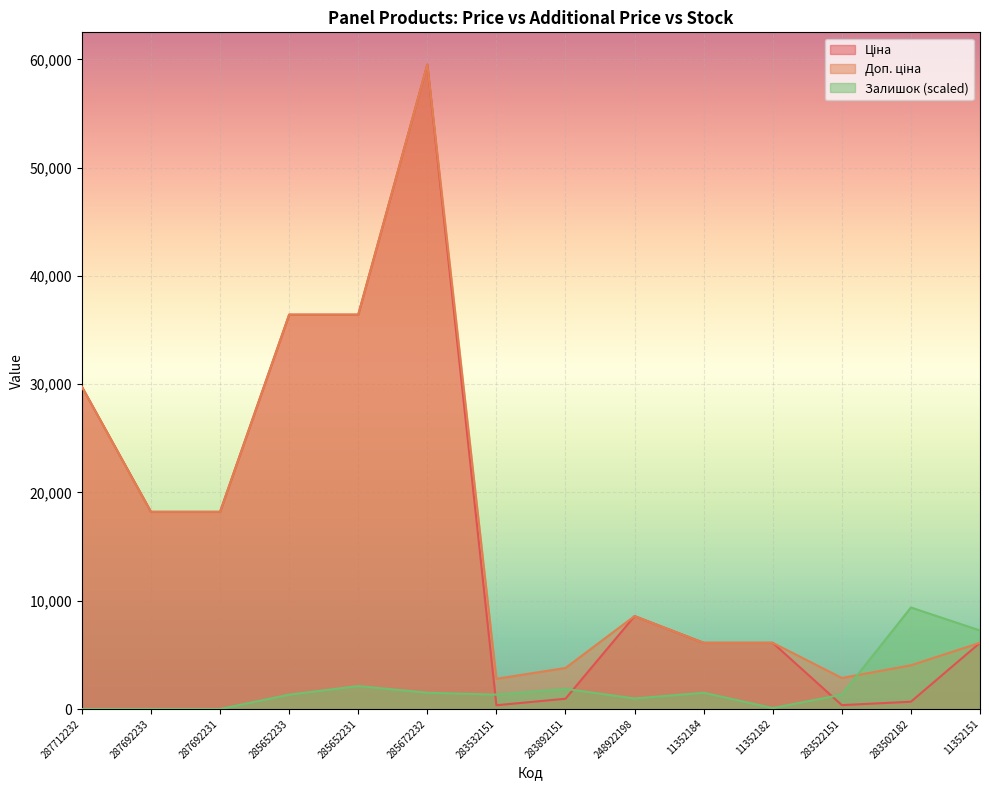

How many lines are shown in the chart?

3